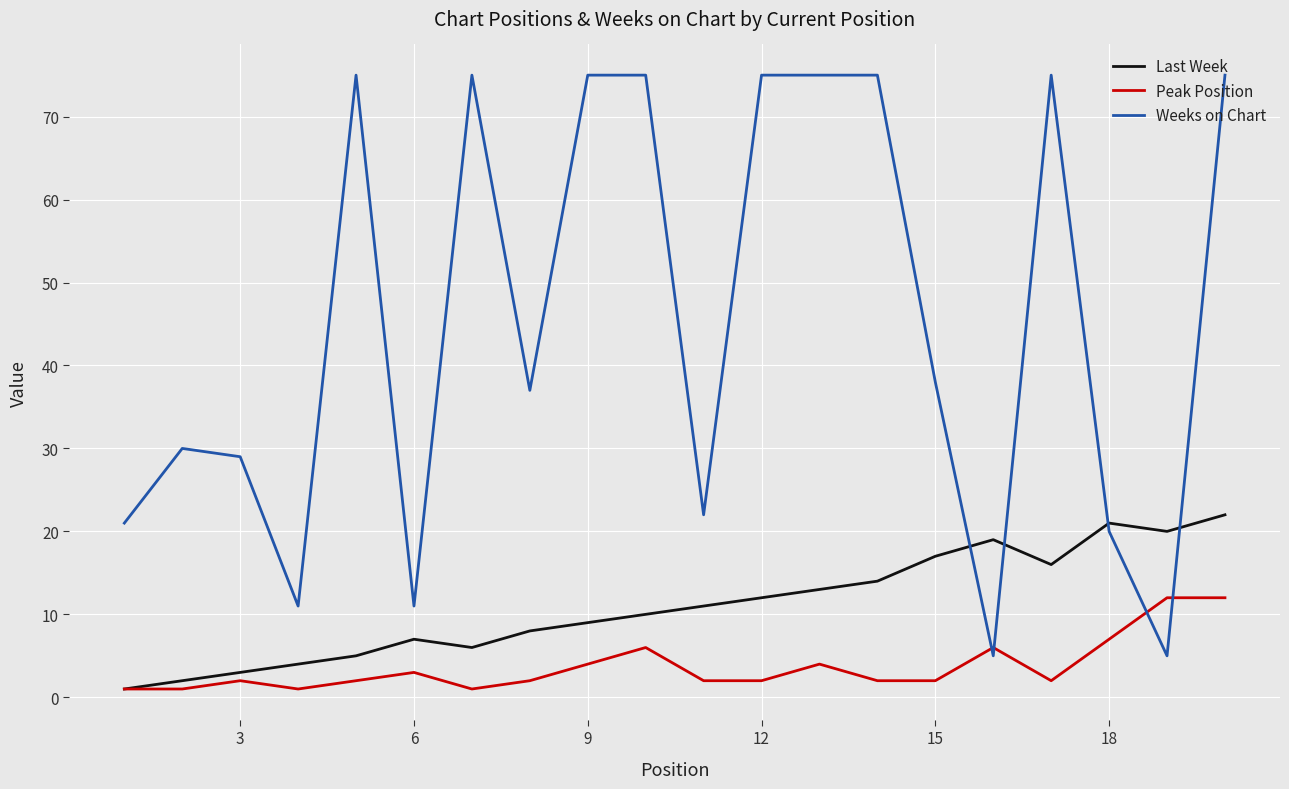

Which series ends up on top after the final intersection of Last Week and Weeks on Chart?

Weeks on Chart